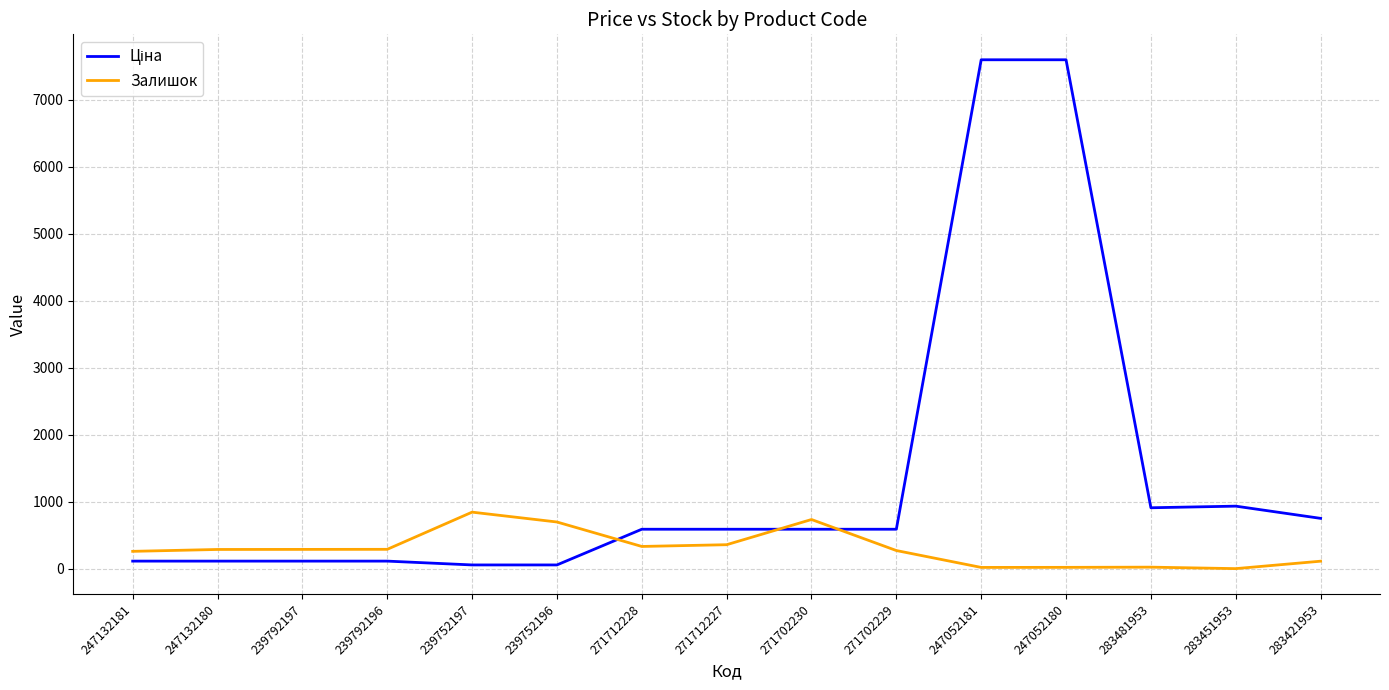

What is the spread (max minus min) of values at 271702230?

145.1